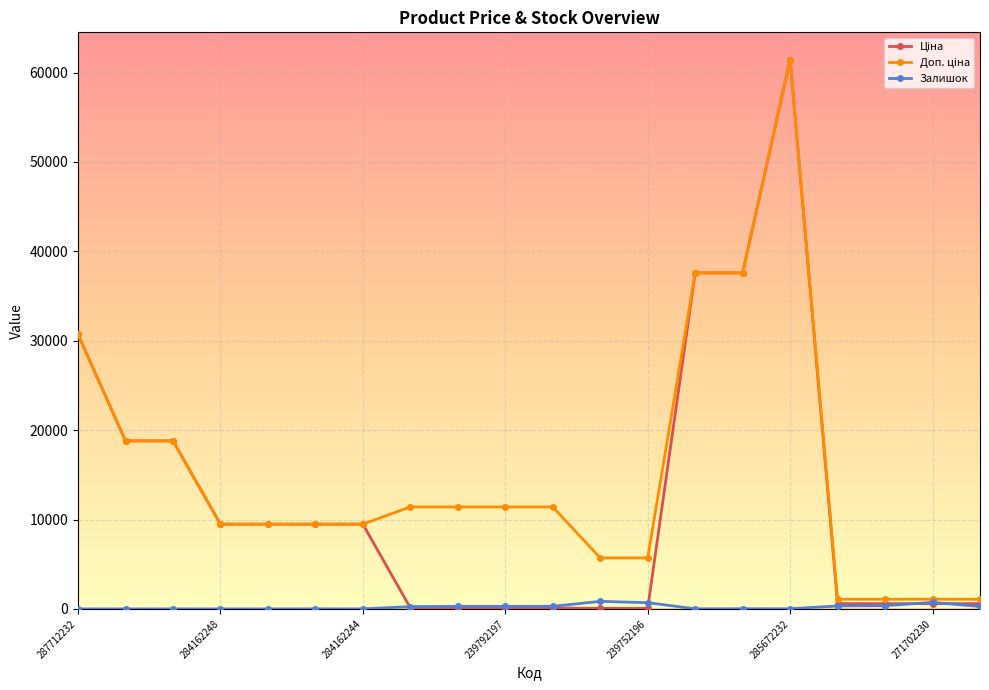

What is the maximum value shown in the chart?

61434.3